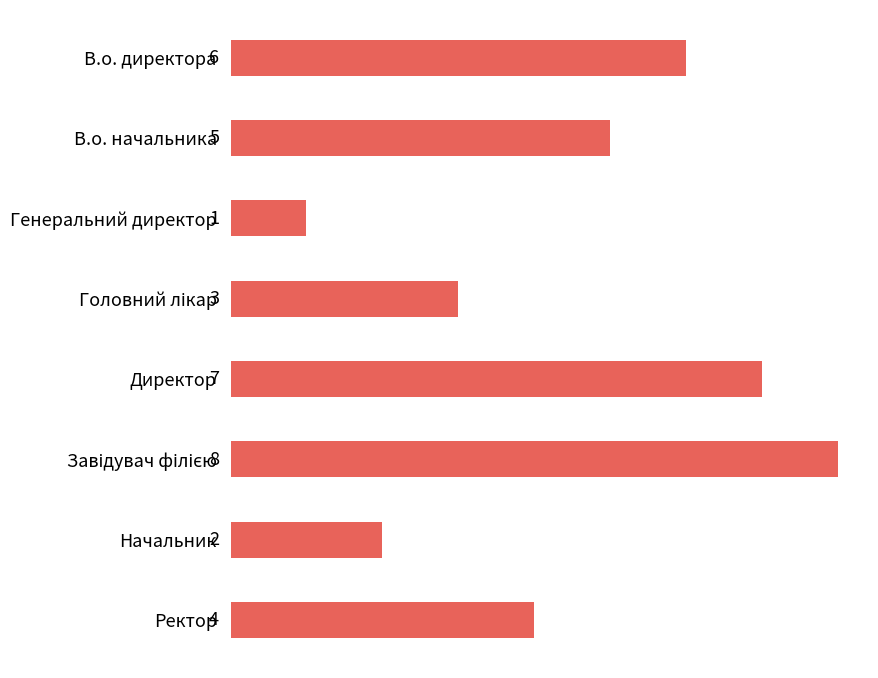

Reading top to bottom, extract all data points from this chart.

6	5	1	3	7	8	2	4